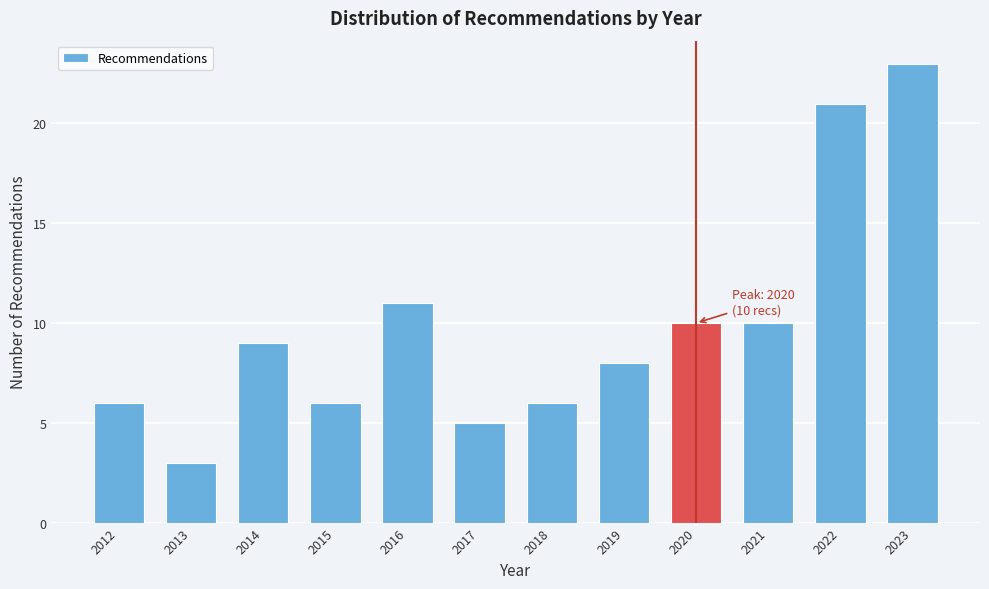

Reading left to right, transcribe all the data shown in this chart.

2012=6	2013=3	2014=9	2015=6	2016=11	2017=5	2018=6	2019=8	2020=10	2021=10	2022=21	2023=23